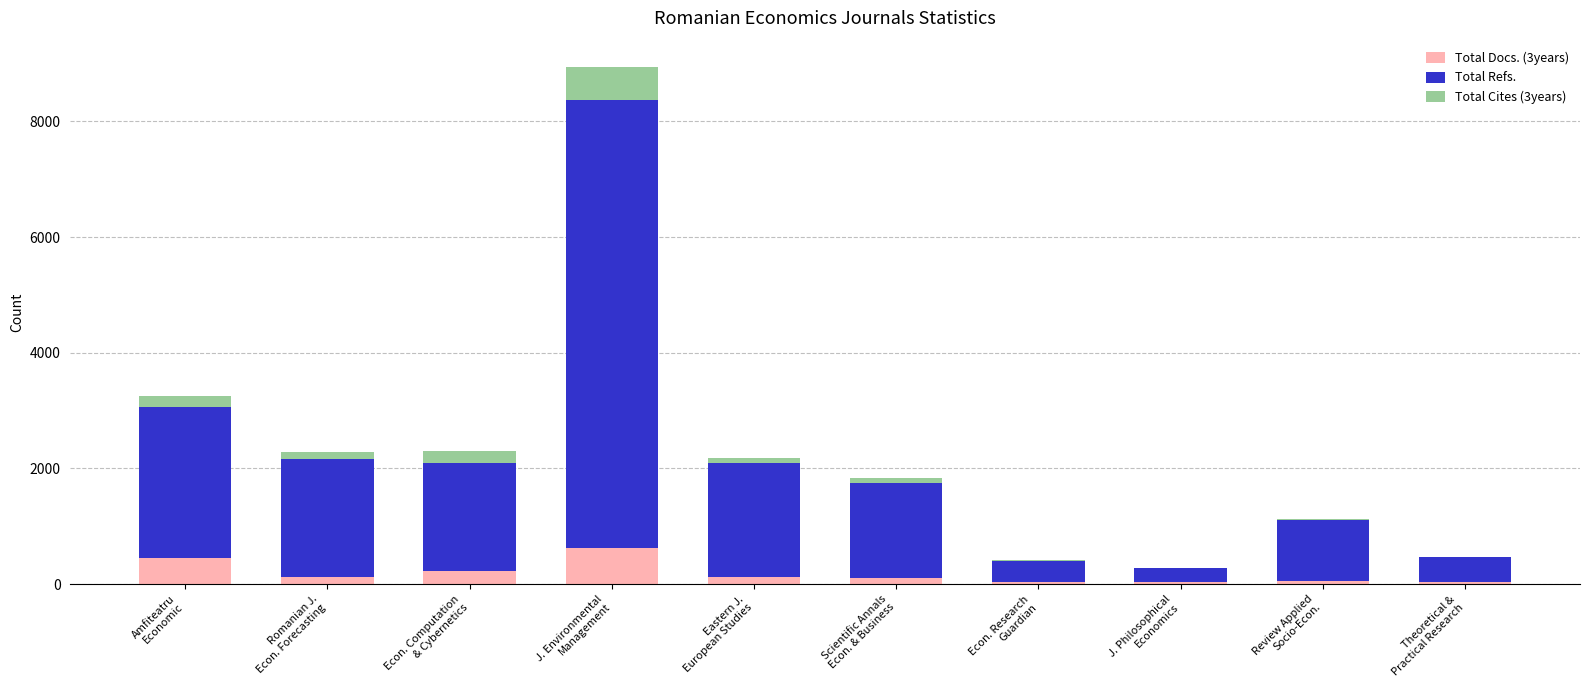

At which category is the sum across all series the highest?

J. Environmental
Management